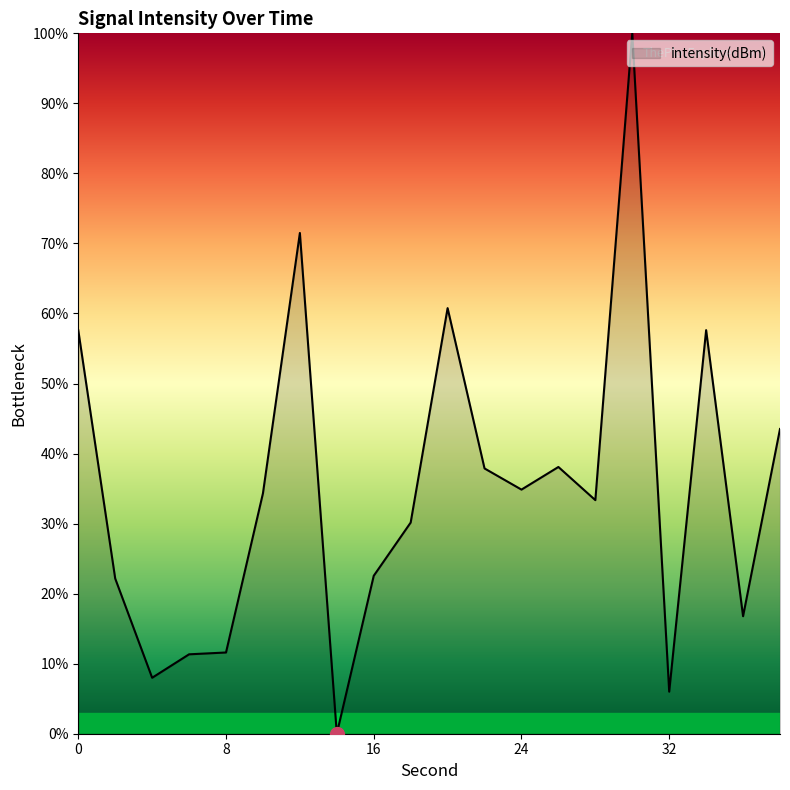

What is the average value?

34.9